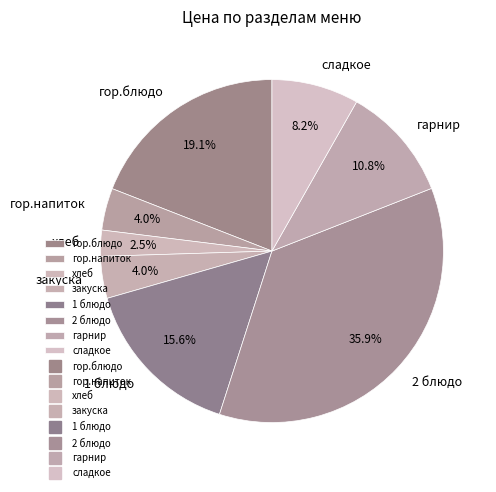

To the nearest percent, what is the combined percentage of гор.напиток and 1 блюдо?

20%